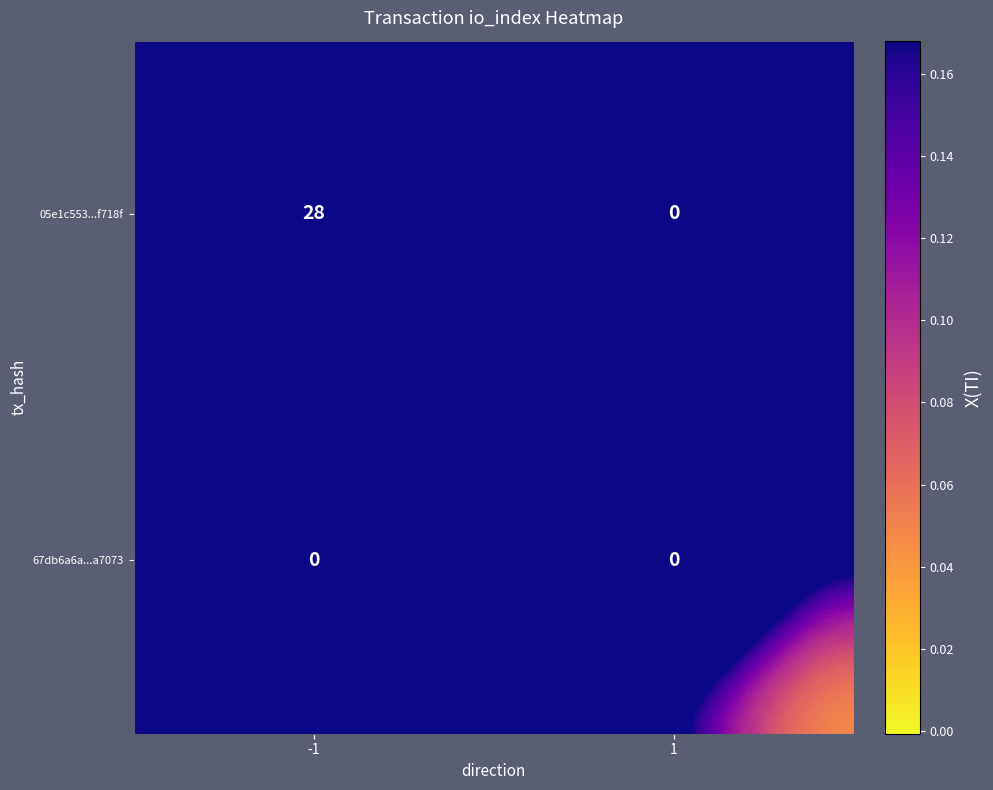

At which category does the chart reach its peak across all series?

-1